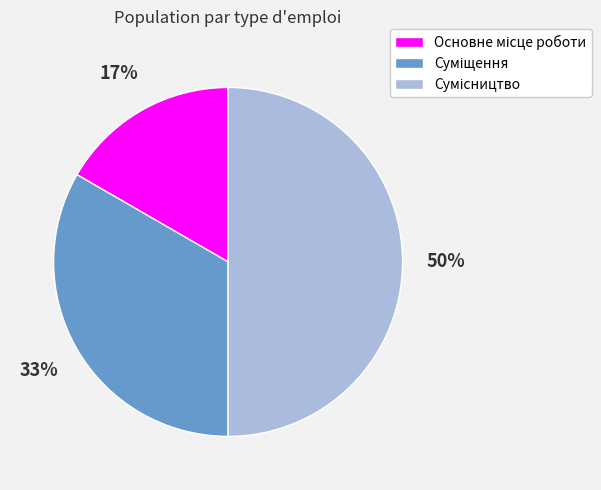

To the nearest percent, what is the average slice percentage?

33%